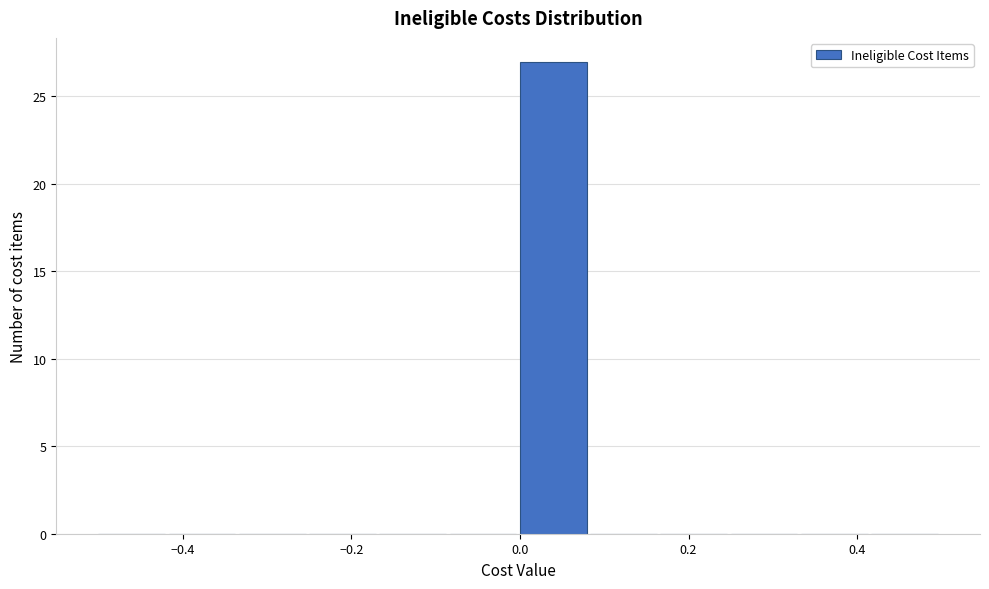

How tall is the bar that spans 0.00 to 0.08 on the x-axis? Neither the bar edges nor the heights are printed on the chart, so give them approximately, as read against the axes.

27